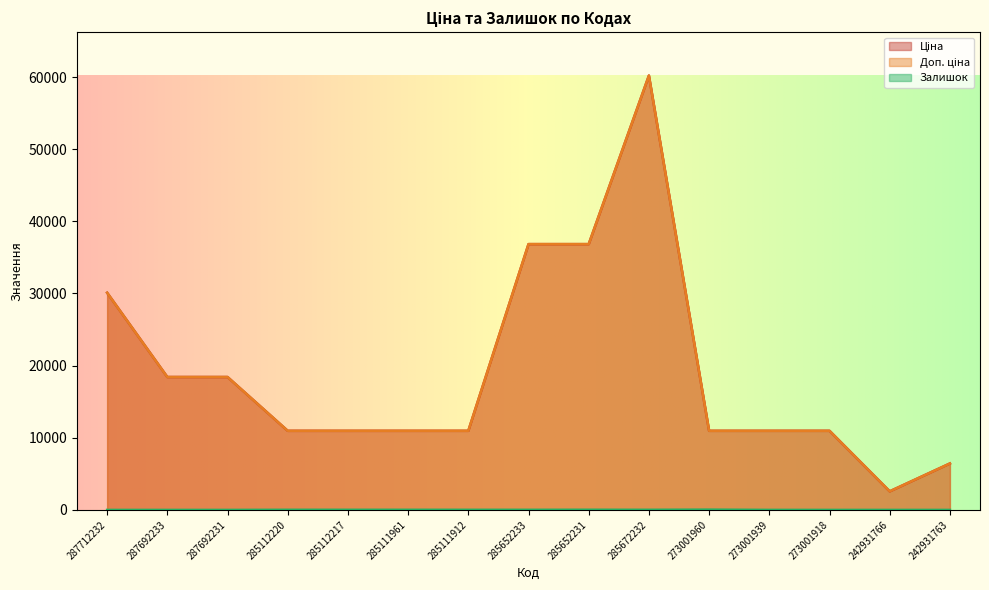

Which label corresponds to the largest value in the chart?

285672232